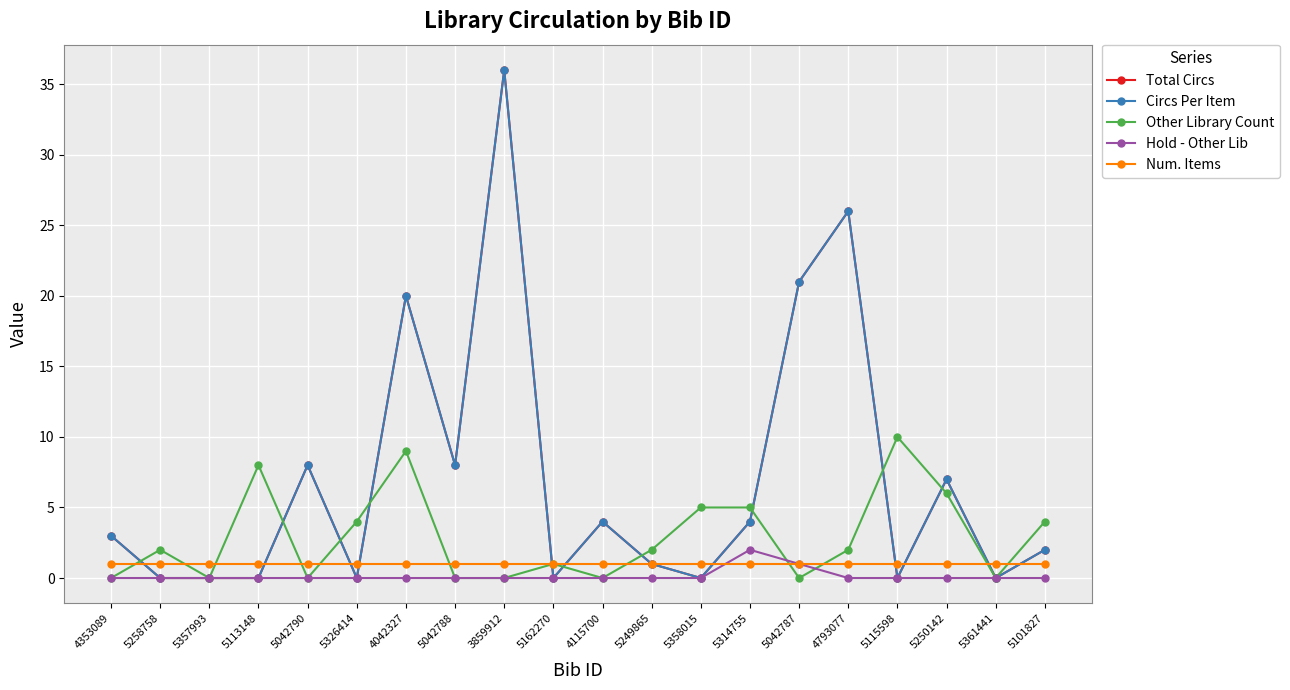

The value of Other Library Count at 5258758 is 2. True or false?

True